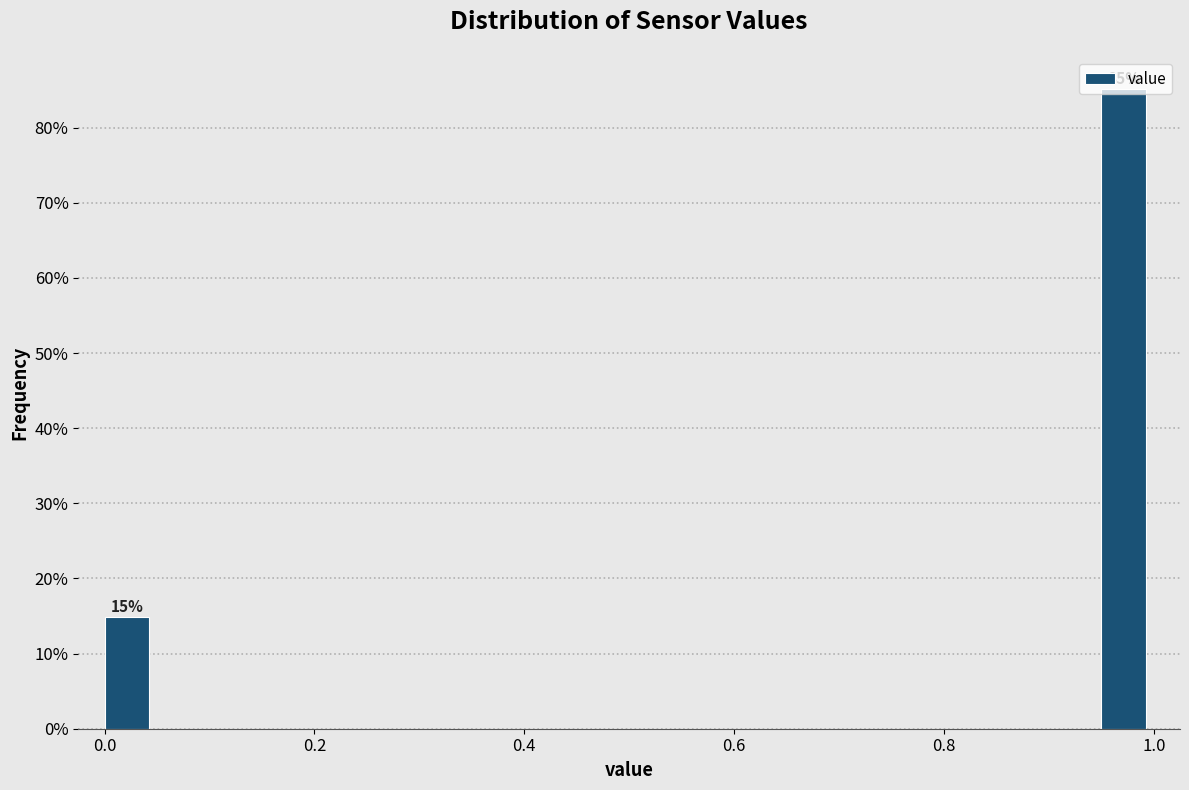

Around what value on the x-axis is the tallest bar? Give the approximate position of its centre, as read against the axis.

0.98